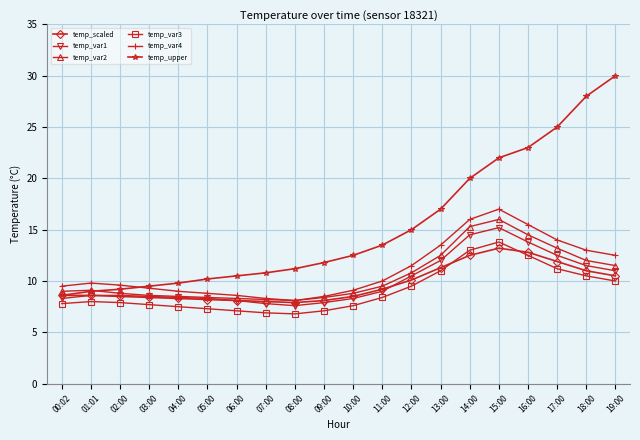

Where is temp_var3 nearest to the value 10?

19:00